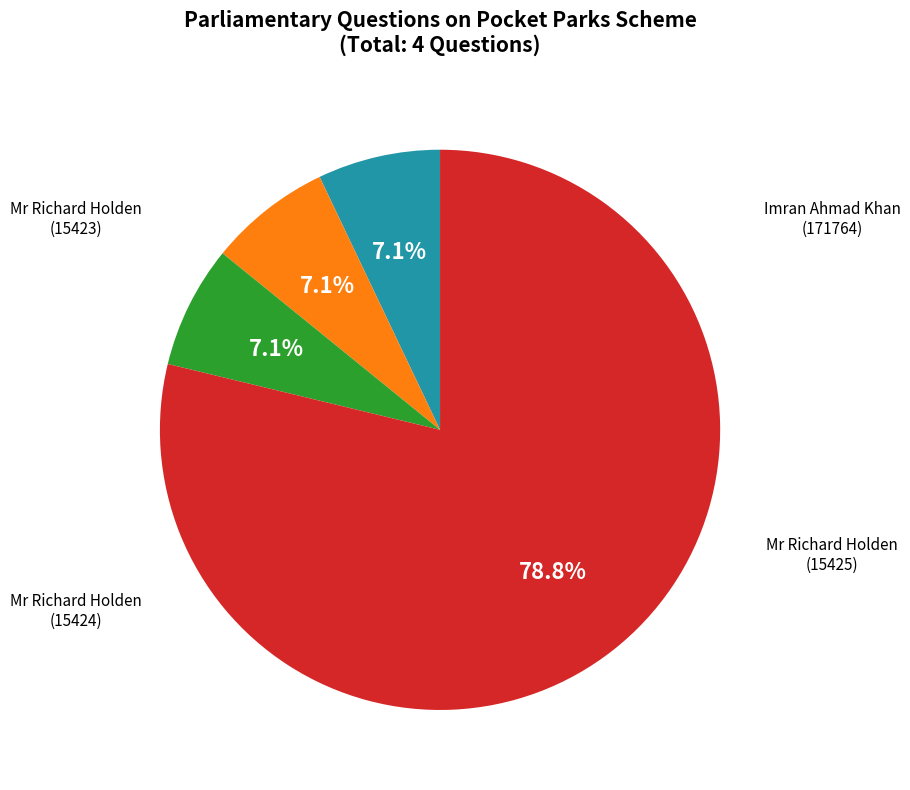

Does any single category account for the majority?

Yes